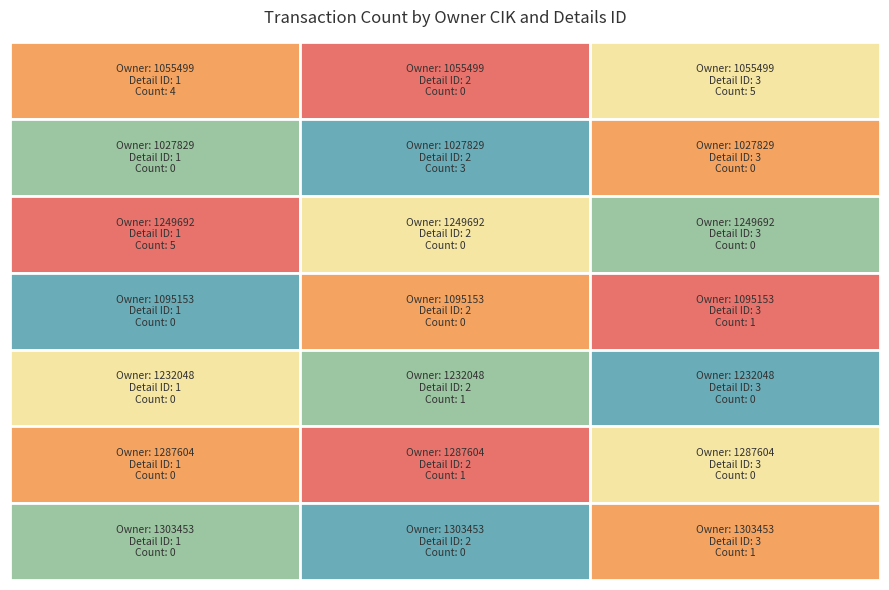

Which has a higher value, 3 or 2?

3